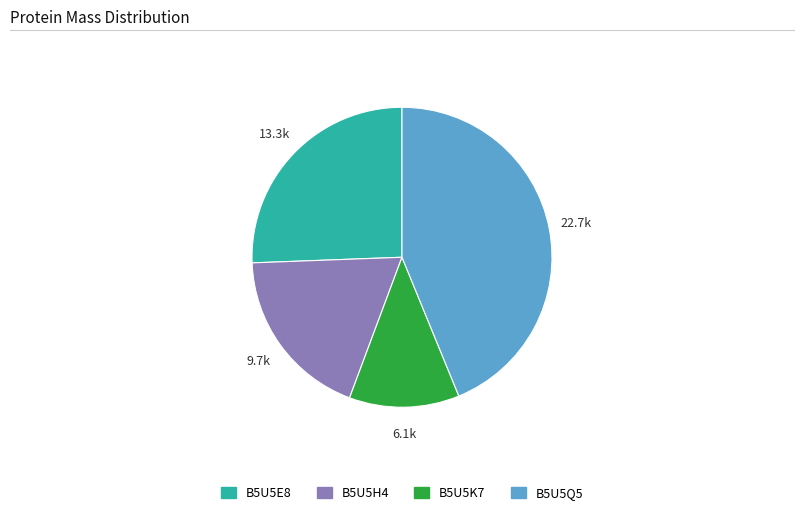

Which category has the smallest portion of the pie?

B5U5K7